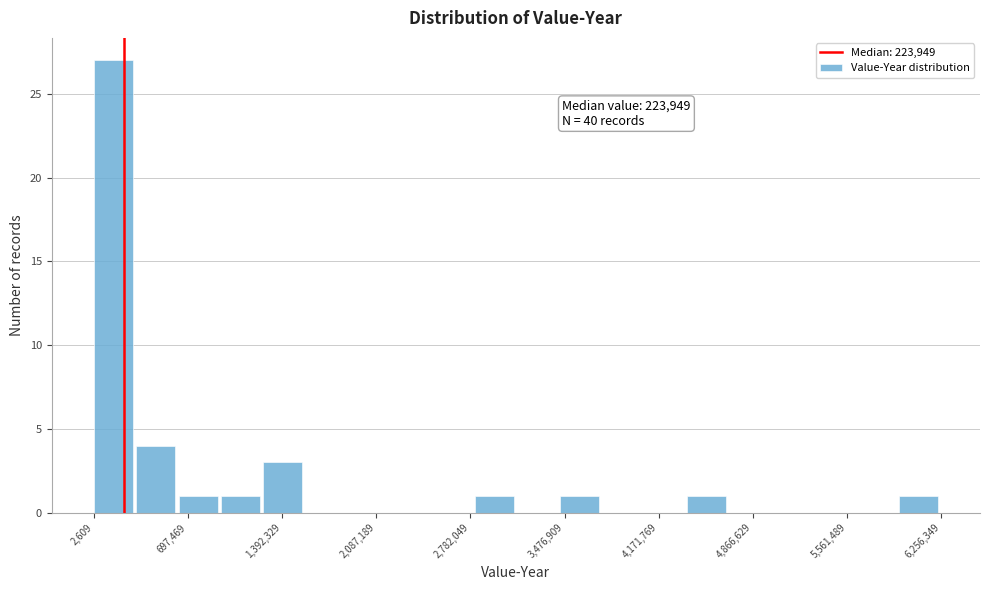

Read against the x-axis, roughly where is the centre of the tallest bar?

100000